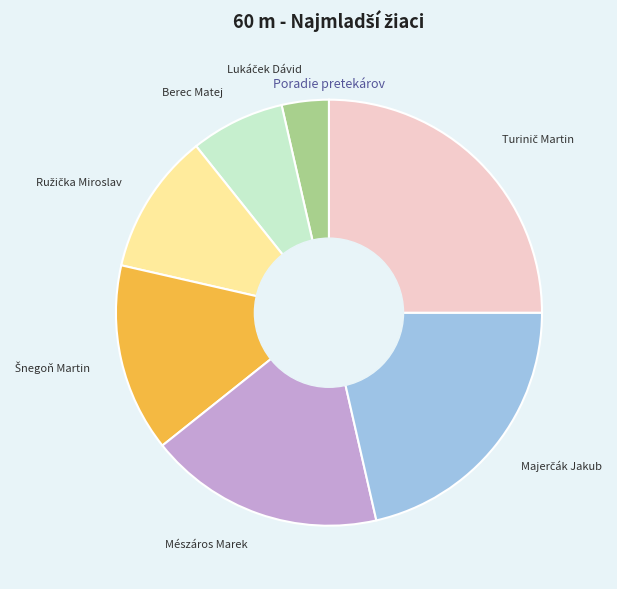

True or false: Mészáros Marek accounts for 18% of the total.

True